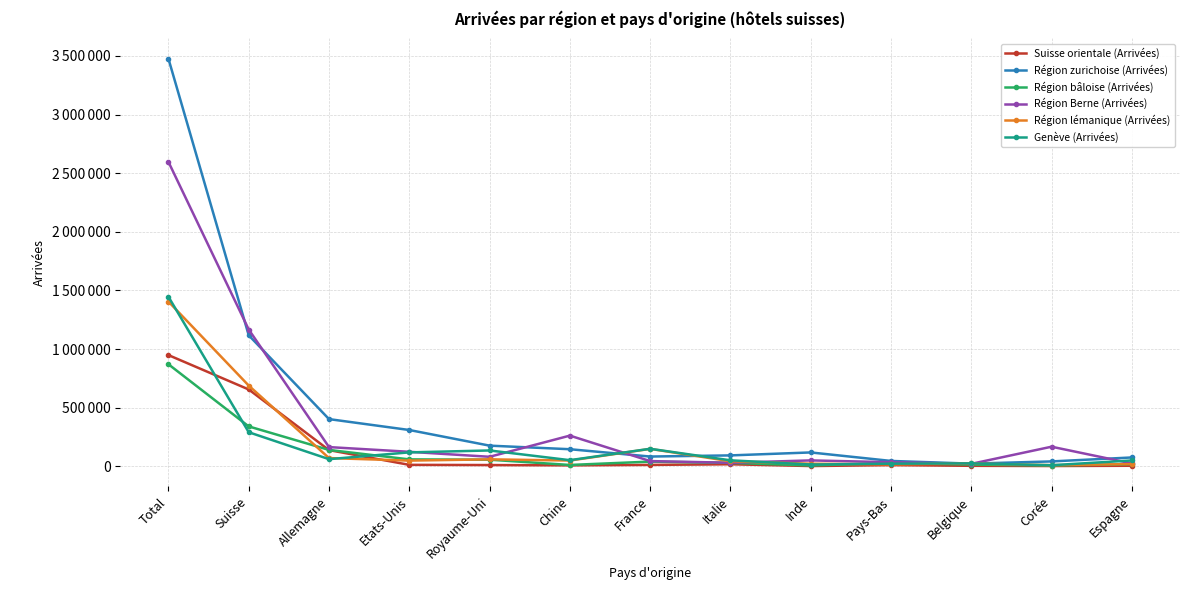

True or false: Région bâloise (Arrivées) has a value of 11022 at Chine.

True